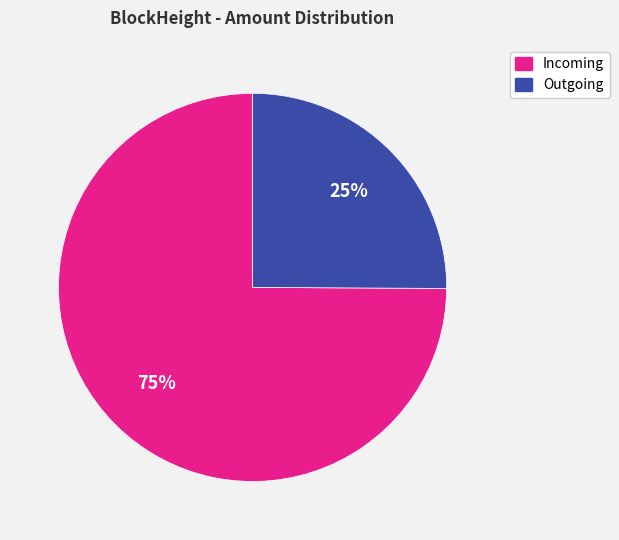

To the nearest percent, what is the difference between the largest and smallest slice percentages?

50%